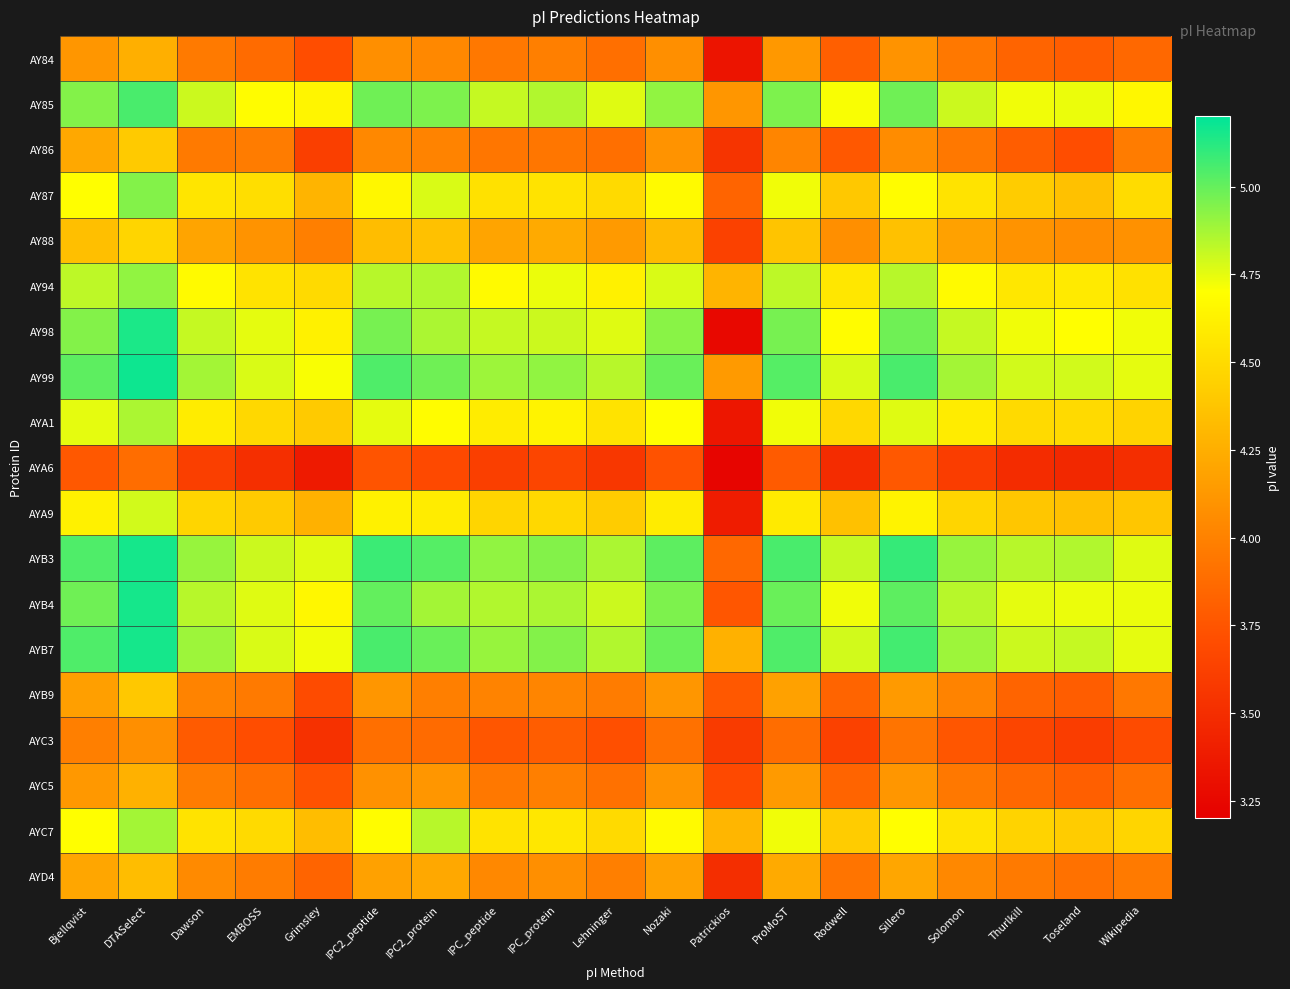

List the series in order of their peak value, lowest first.

AYA6, AYC3, AY84, AYC5, AYD4, AYB9, AY86, AY88, AYA9, AYA1, AYC7, AY94, AY87, AY85, AY98, AYB3, AYB4, AYB7, AY99